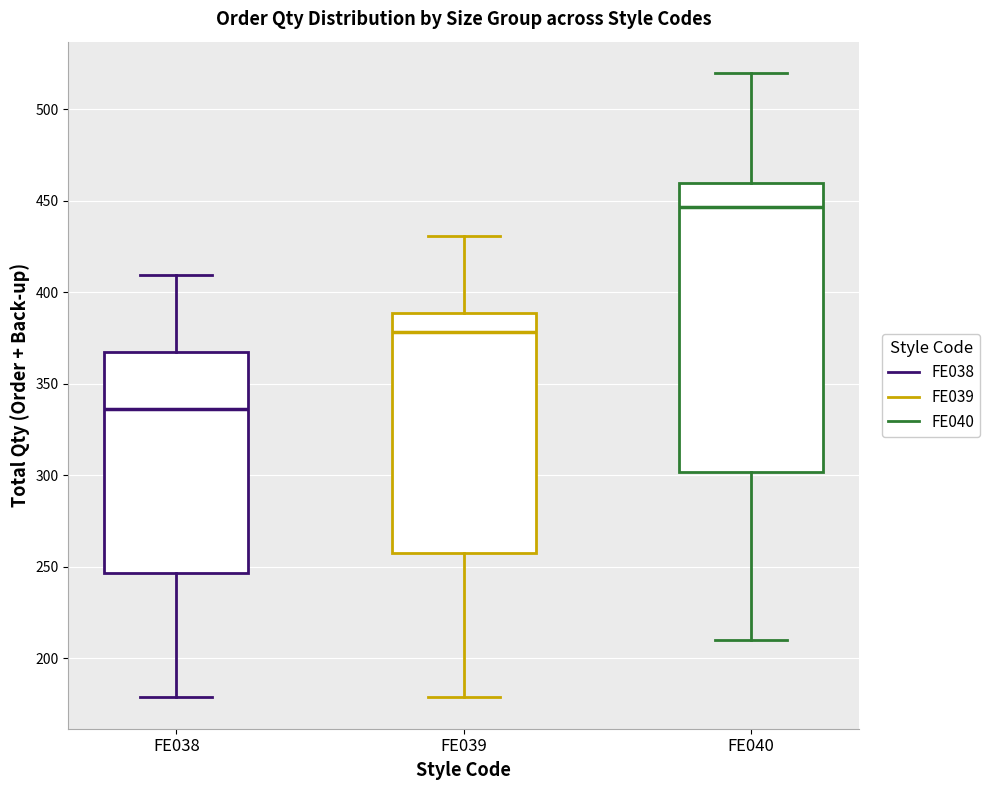

Reading left to right, read every box against the y-axis: the position of its median line, the range the box covers, and the ends of its whiskers. The values are not printed on the chart, so give them approximately, as read against the axis.

FE038: median 335, box 245 to 370, whiskers 180 to 410
FE039: median 380, box 255 to 390, whiskers 180 to 430
FE040: median 445, box 300 to 460, whiskers 210 to 520